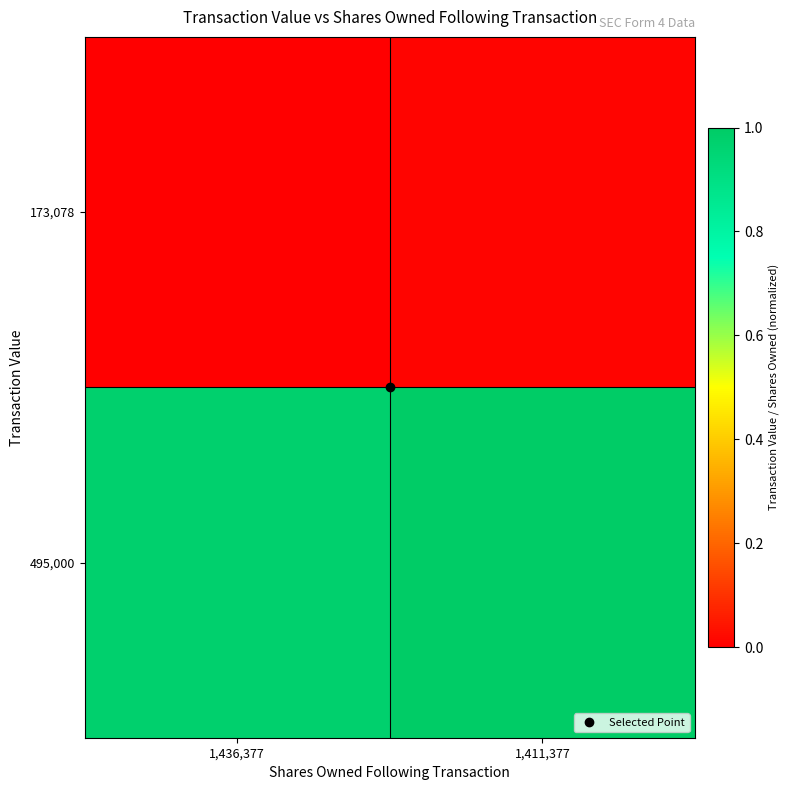

Reading left to right, extract all data points from this chart.

173,078: 1,436,377=0.0	1,411,377=0.0
495,000: 1,436,377=1.0	1,411,377=1.0